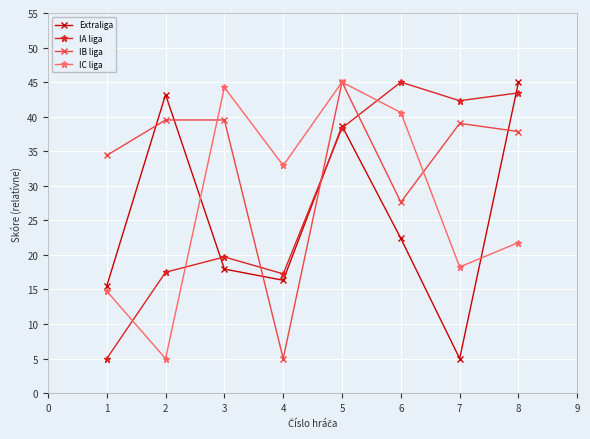

Is the value of IA liga at 1 greater than the value of Extraliga at 3?

No